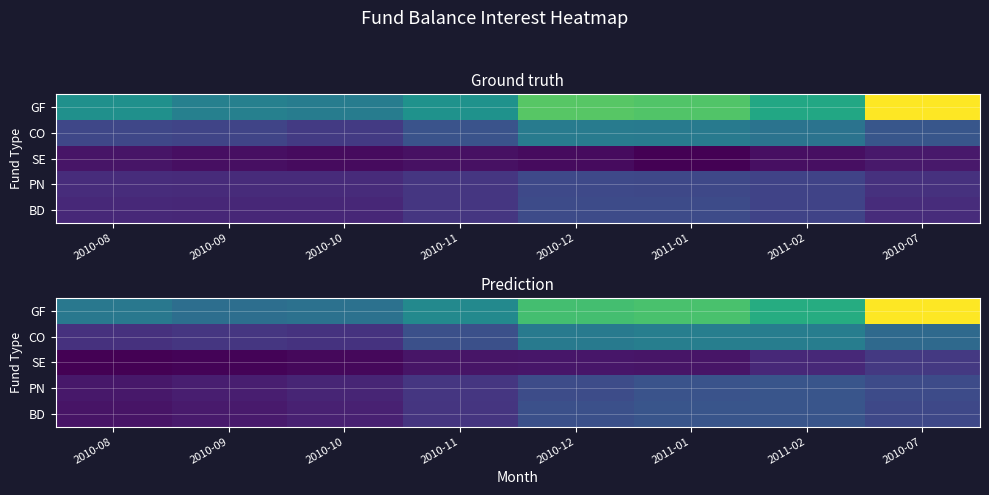

At which category is the sum across all series the highest?

2010-07